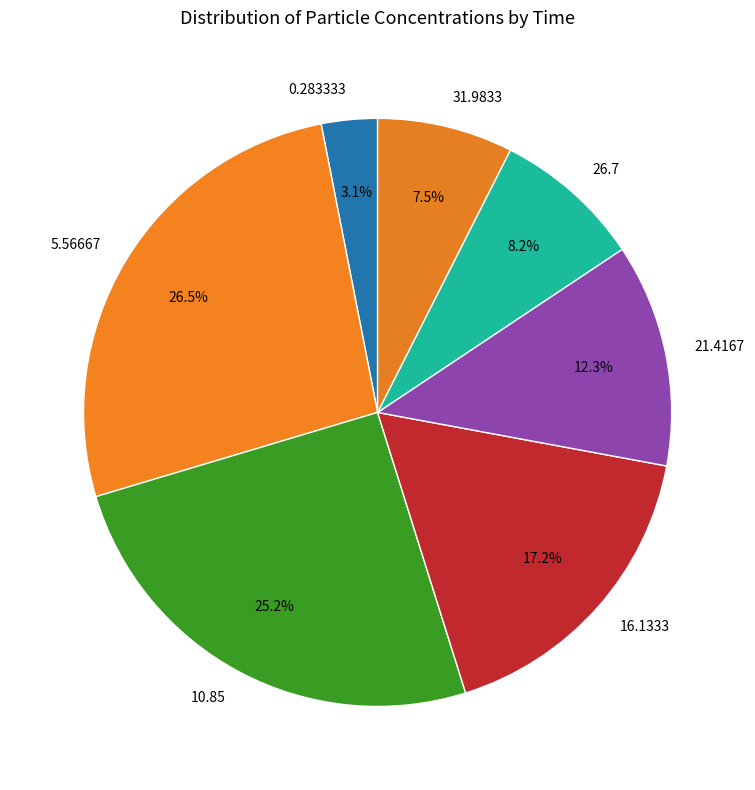

Is the sum of 31.9833 and 5.56667 greater than half?

No